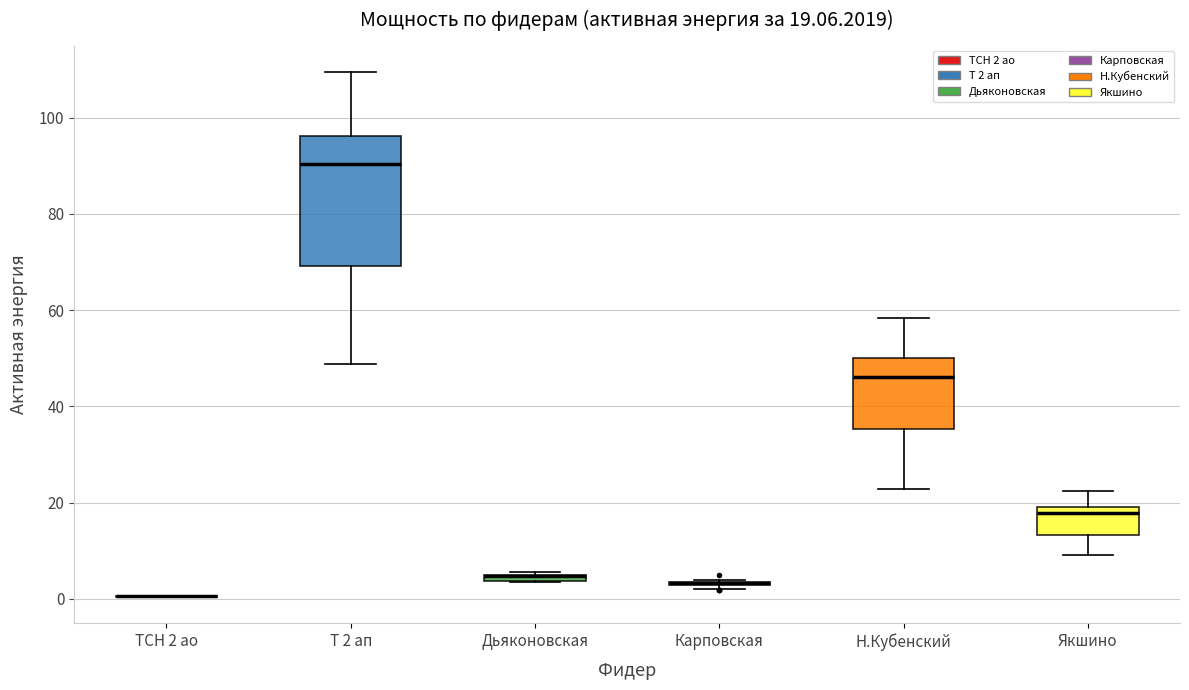

Which box is the tallest, from its lower edge to its upper edge?

Т 2 ап